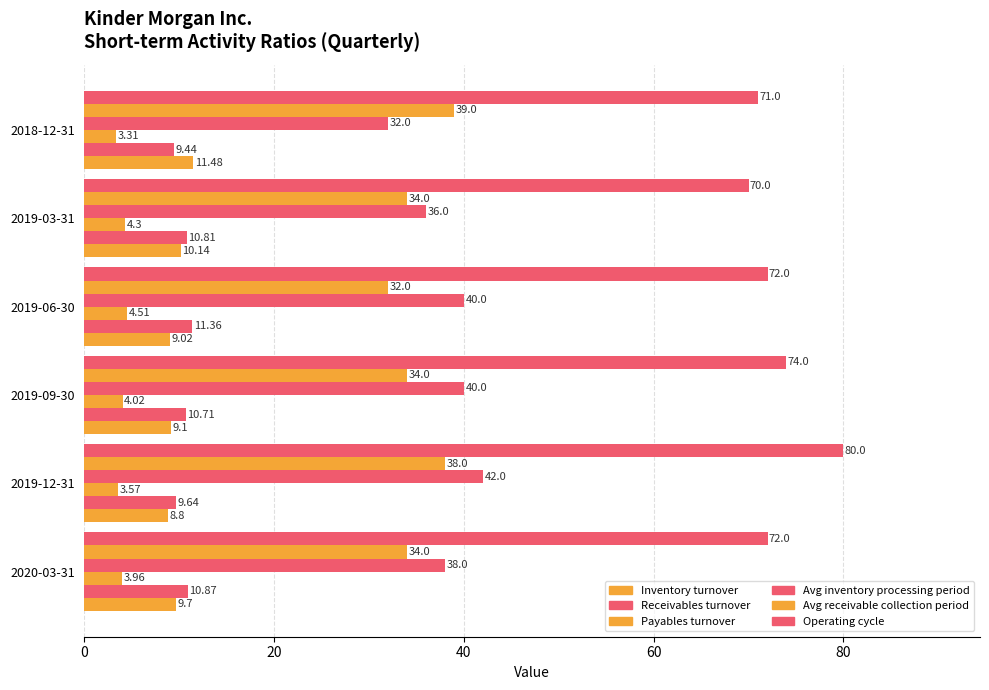

What is the value of the Receivables turnover bar at the 6th from the left?

9.4